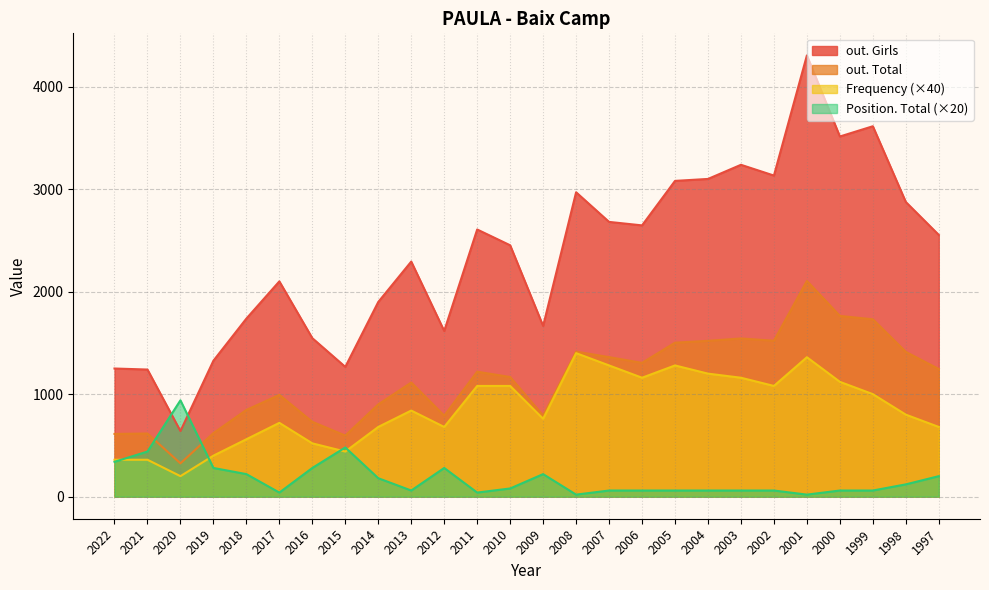

What is the sum of all out. Girls values?

61336